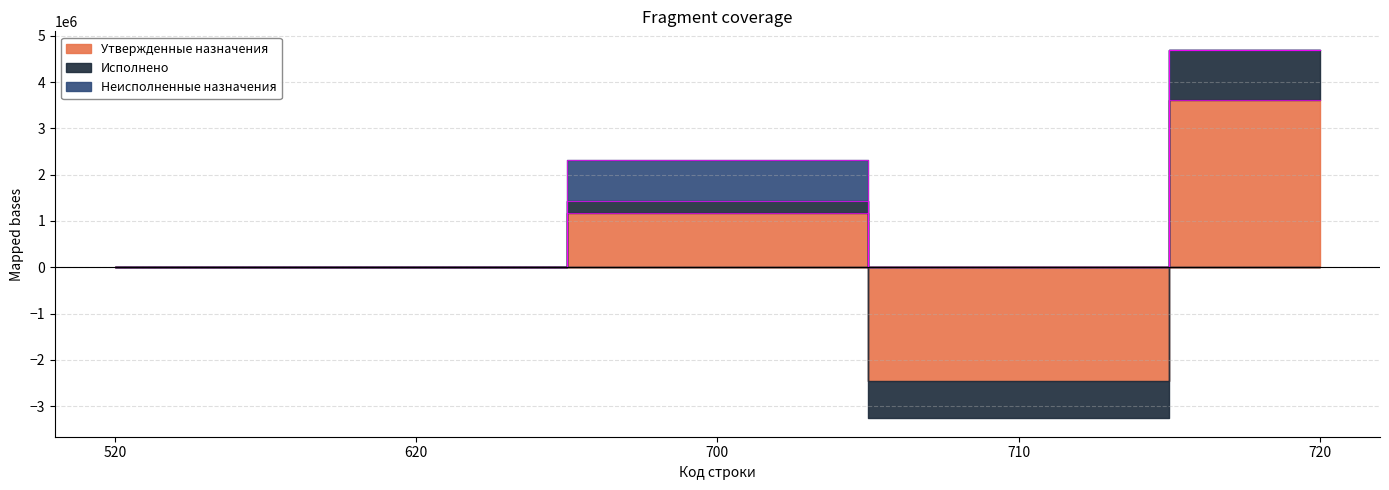

True or false: Исполнено and Неисполненные назначения cross at least once.

True